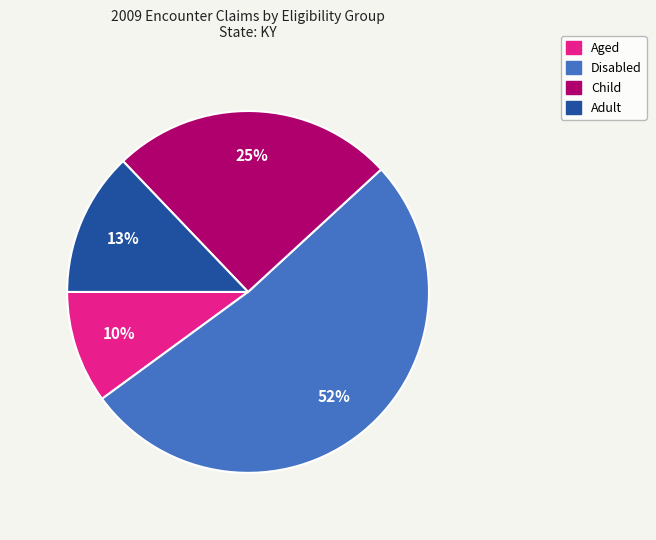

Is it true that Child is 35% of the pie?

False